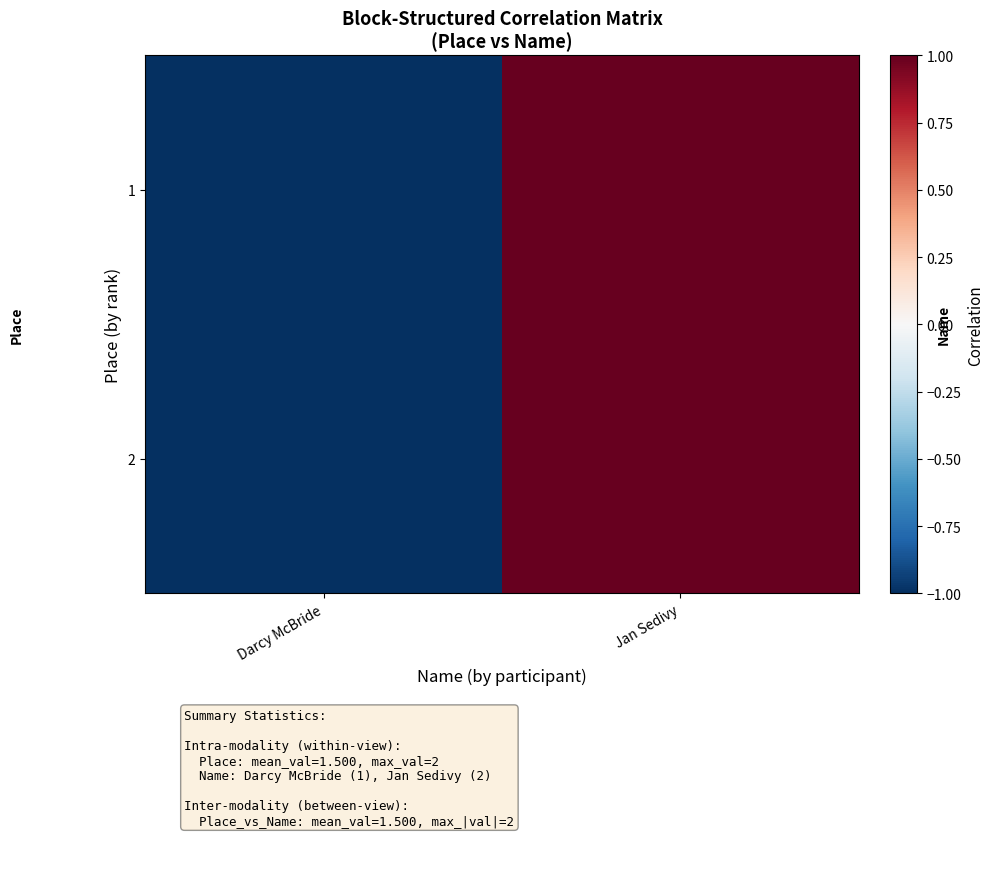

Reading left to right, transcribe all the data shown in this chart.

1: Darcy McBride=-1	Jan Sedivy=1
2: Darcy McBride=-1	Jan Sedivy=1